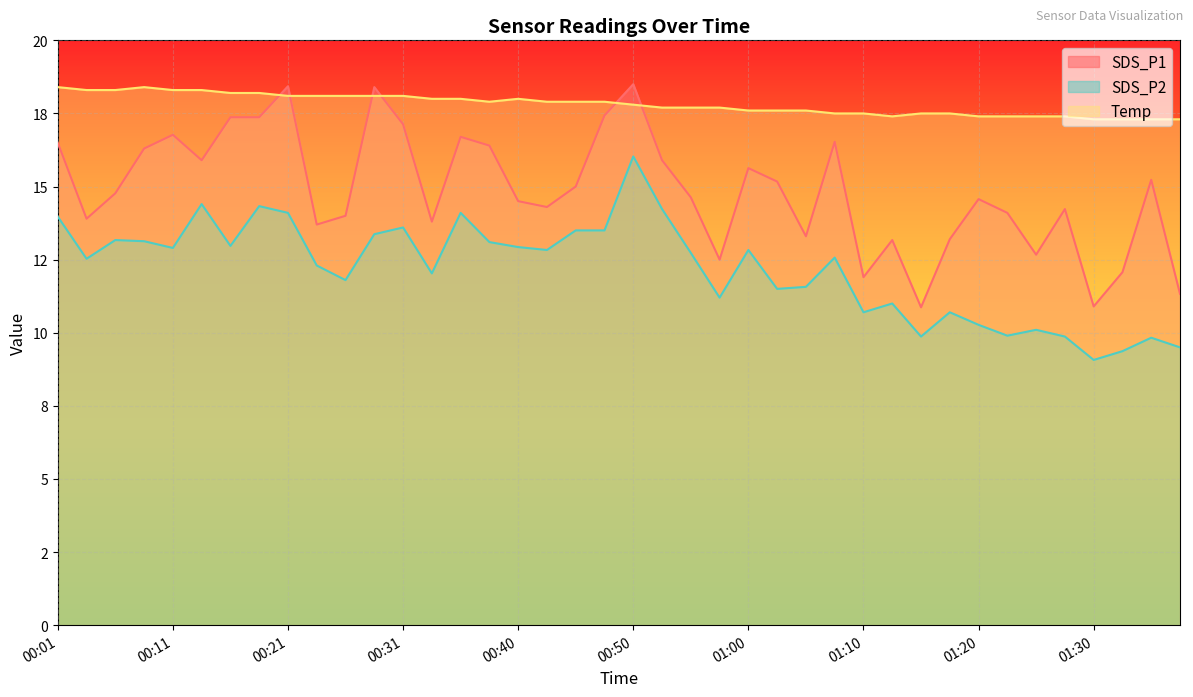

Does the chart display data point markers on the line(s)?

No